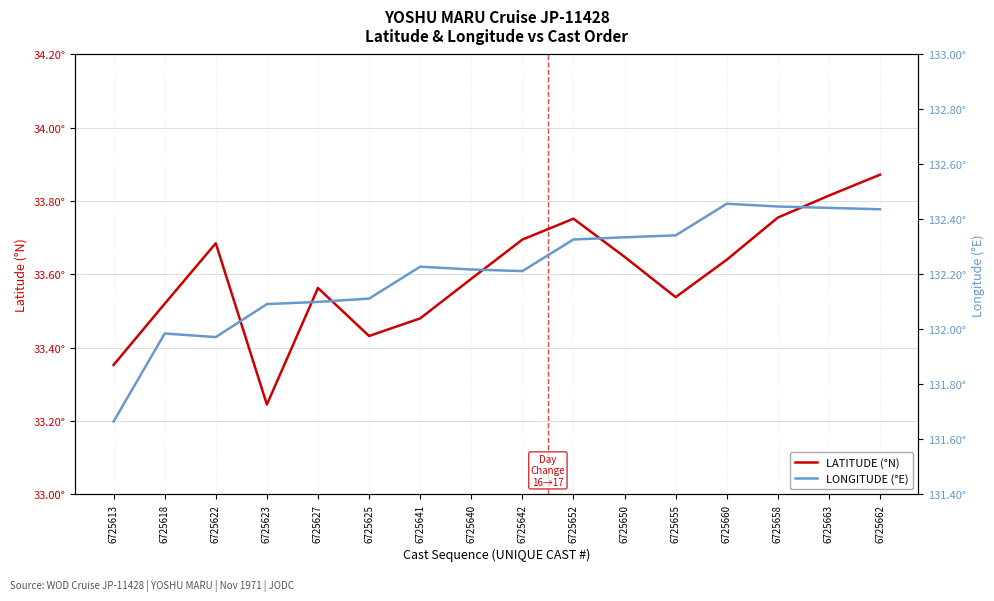

Is the value of LONGITUDE (°E) at 6725627 greater than the value of LATITUDE (°N) at 6725658?

Yes